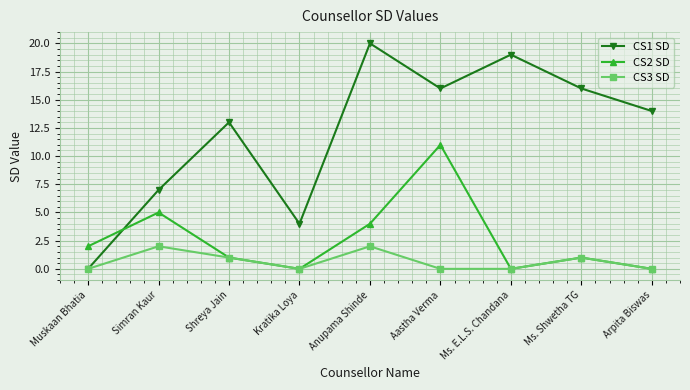

What is the label of the 6th point from the left?

Aastha Verma